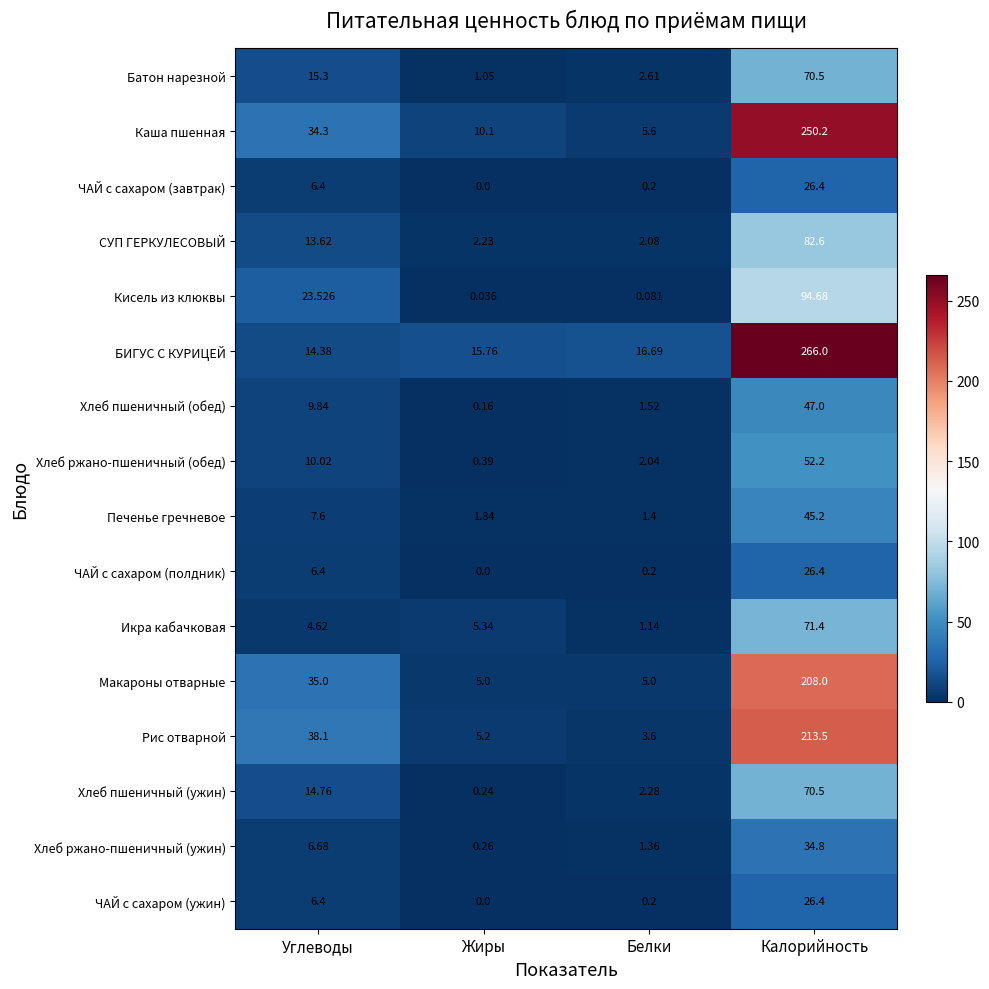

Which category has the highest value across all series?

Калорийность